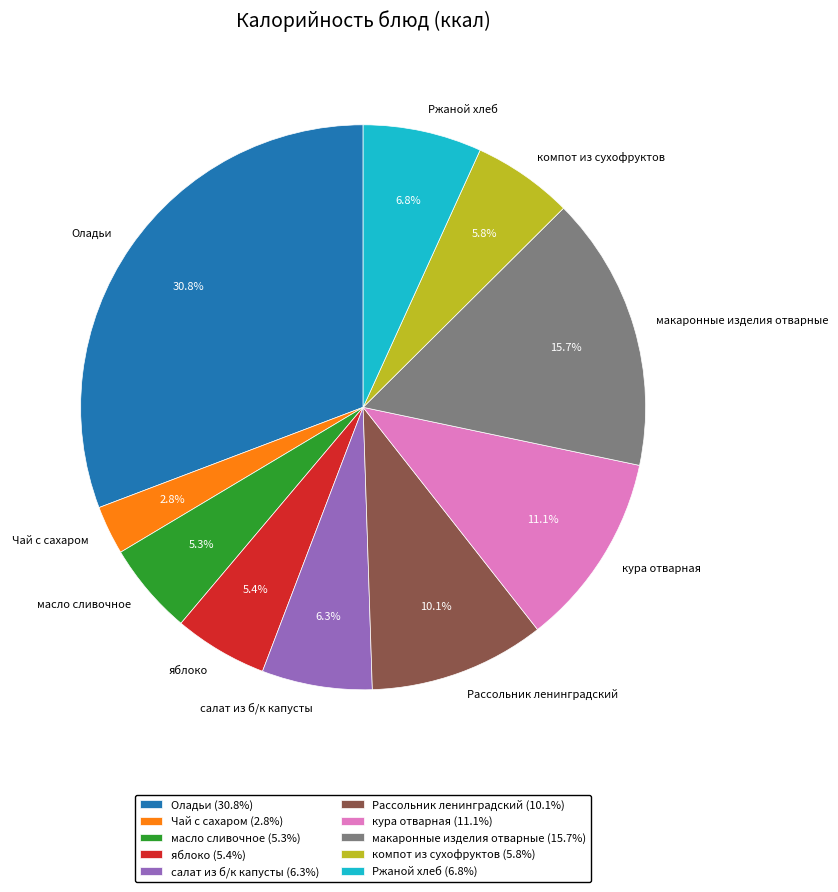

Which category has the smallest portion of the pie?

Чай с сахаром